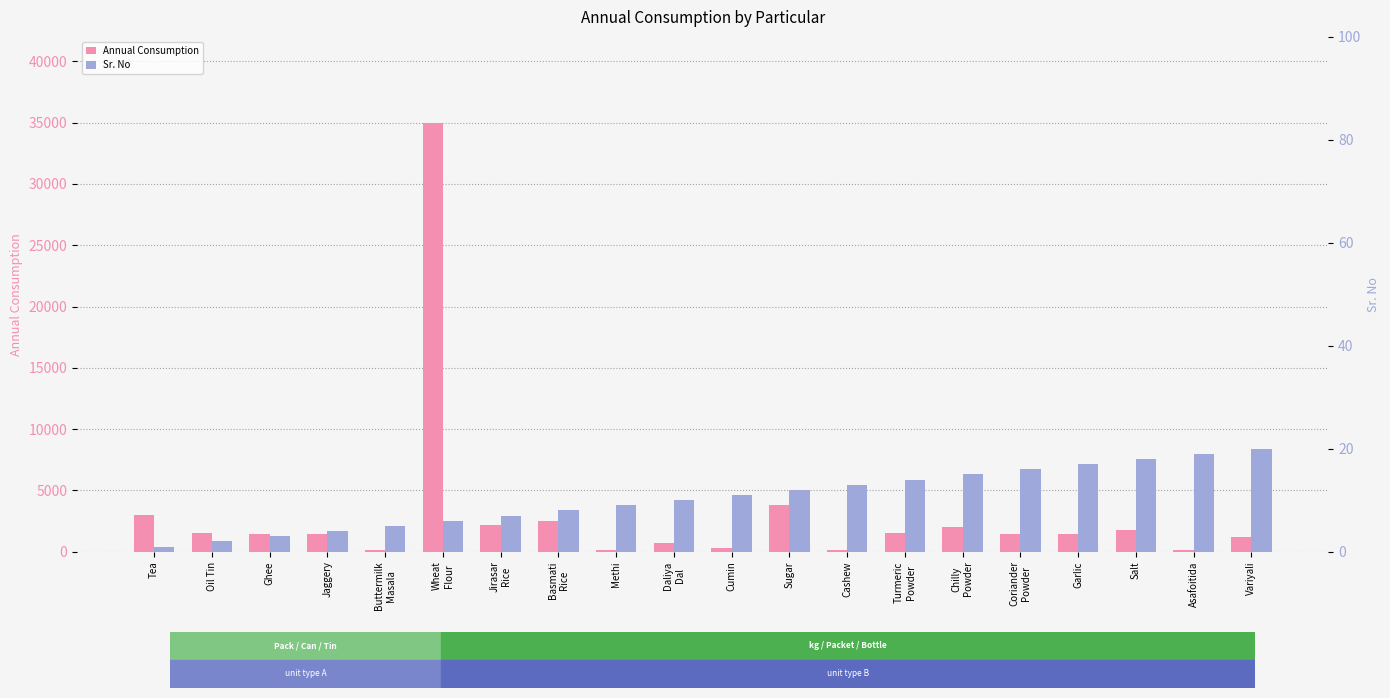

Reading right to left, transcribe all the data shown in this chart.

Annual Consumption: Variyali=1200	Asafoitida=100	Salt=1800	Garlic=1400	Coriander
Powder=1400	Chilly
Powder=2000	Turmeric
Powder=1500	Cashew=100	Sugar=3800	Cumin=300	Daliya
Dal=700	Methi=100	Basmati
Rice=2500	Jirasar
Rice=2200	Wheat
Flour=35000	Buttermilk
Masala=100	Jaggery=1400	Ghee=1400	Oil Tin=1500	Tea=3000
Sr. No: Variyali=20	Asafoitida=19	Salt=18	Garlic=17	Coriander
Powder=16	Chilly
Powder=15	Turmeric
Powder=14	Cashew=13	Sugar=12	Cumin=11	Daliya
Dal=10	Methi=9	Basmati
Rice=8	Jirasar
Rice=7	Wheat
Flour=6	Buttermilk
Masala=5	Jaggery=4	Ghee=3	Oil Tin=2	Tea=1